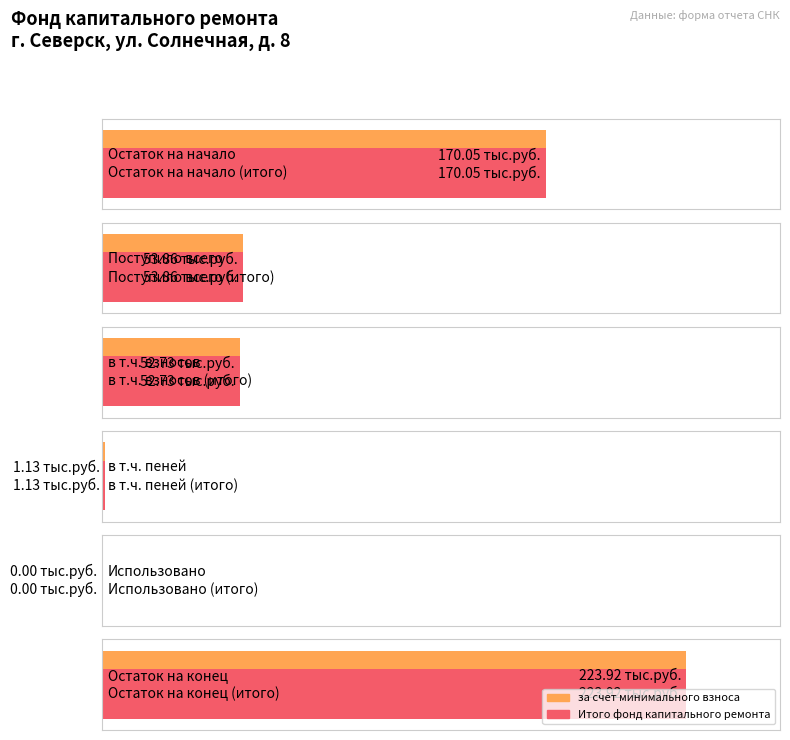

What are all the series names shown in the legend?

за счет минимального взноса, Итого фонд капитального ремонта